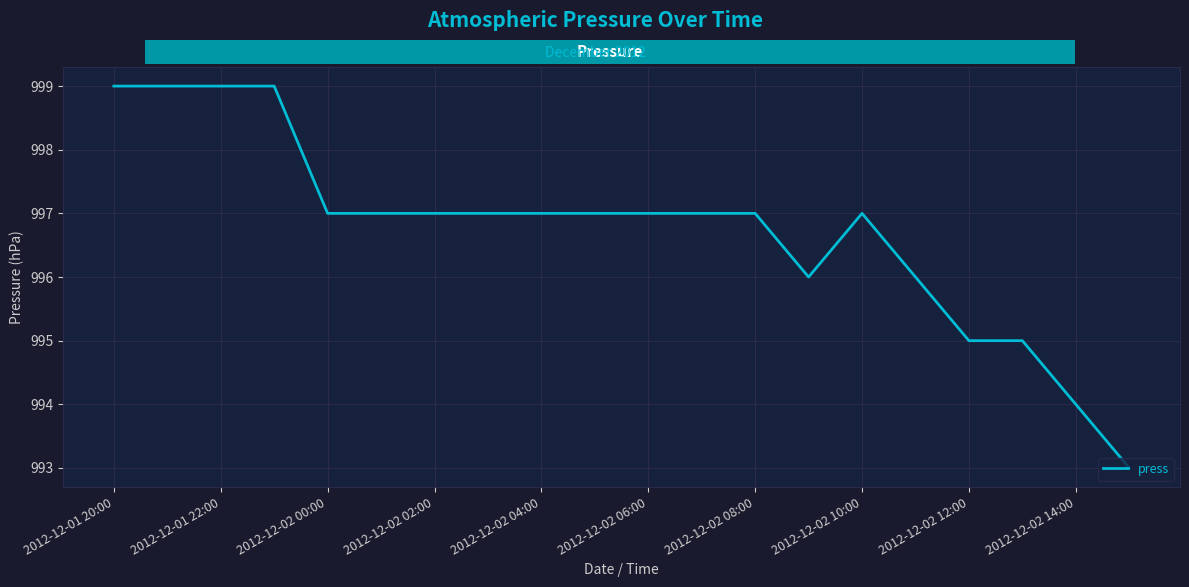

What is the difference between the maximum and minimum values?

6